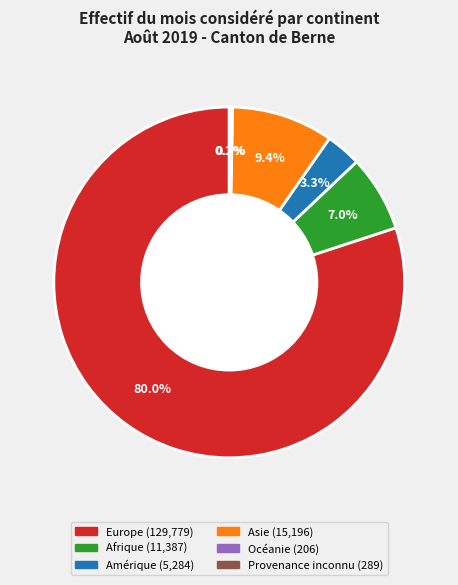

To the nearest percent, what is the average slice percentage?

17%